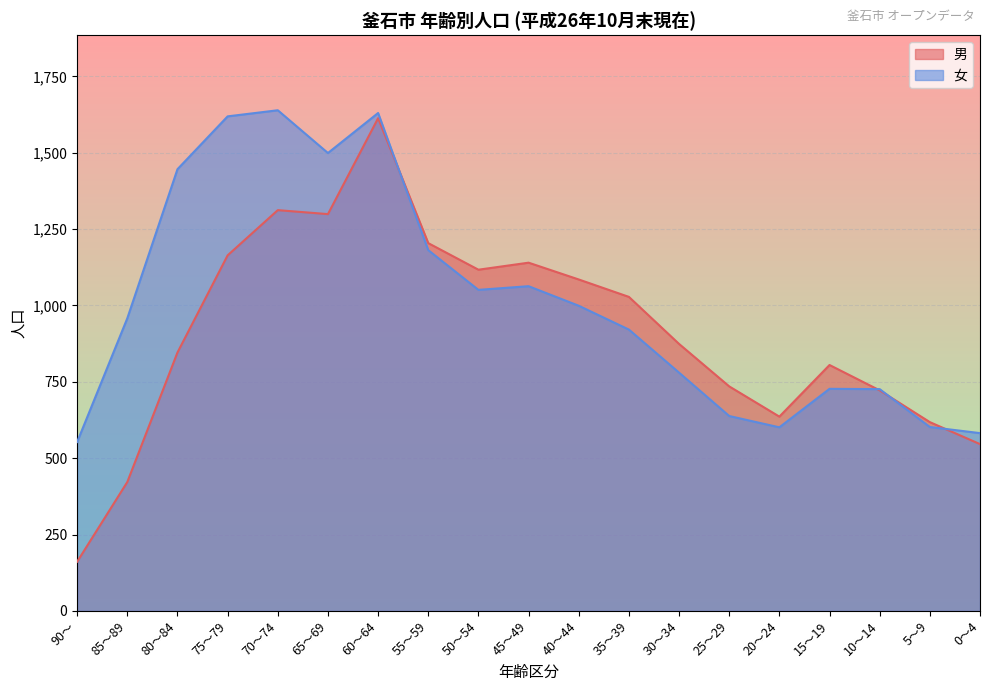

How many values in the 女 series are below 958?

9